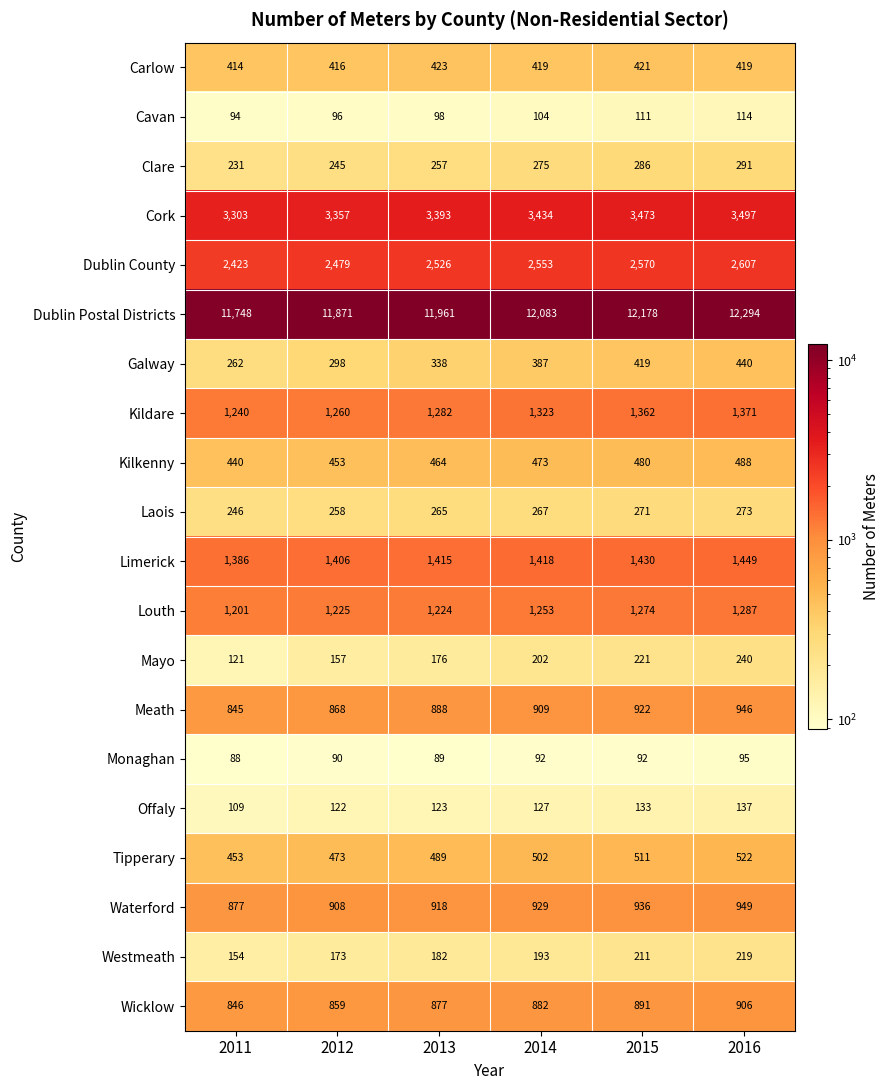

Is the value of Dublin County at 2012 greater than the value of Galway at 2015?

Yes